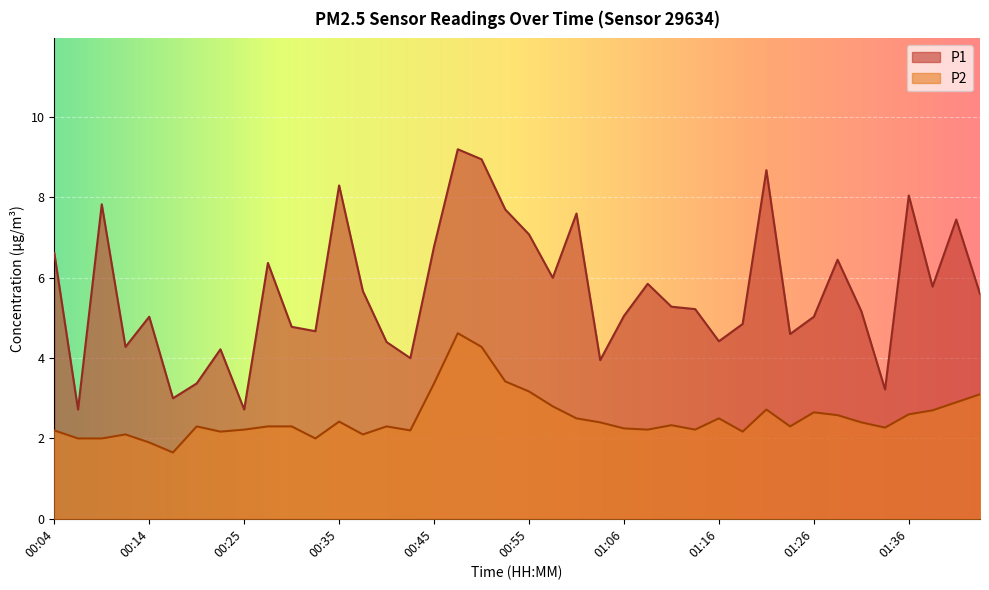

At 00:22, list the series in order from smallest to largest.

P2, P1